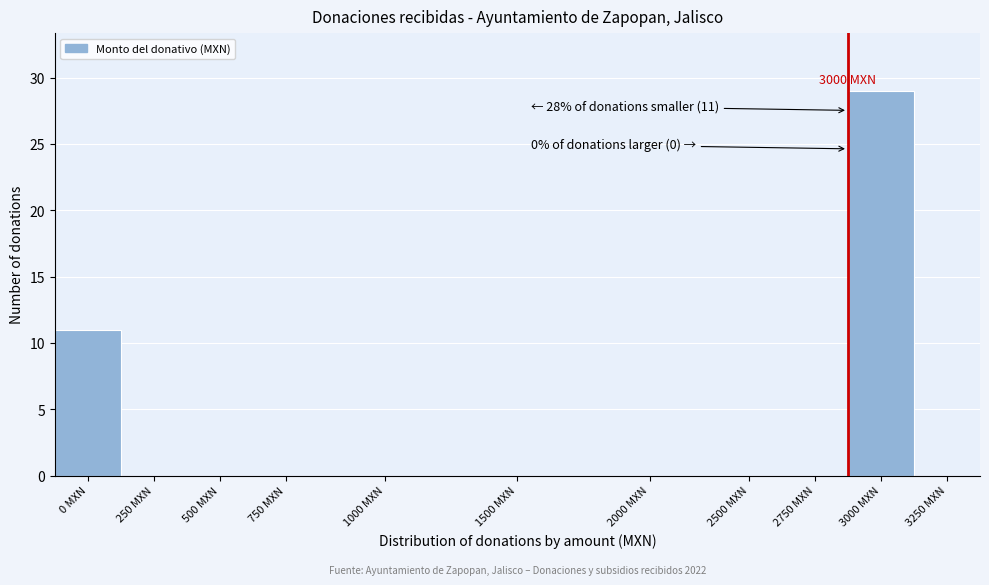

Reading right to left, transcribe all the data shown in this chart.

3250 MXN=0	3000 MXN=29	2750 MXN=0	2500 MXN=0	2000 MXN=0	1500 MXN=0	1000 MXN=0	750 MXN=0	500 MXN=0	250 MXN=0	0 MXN=11